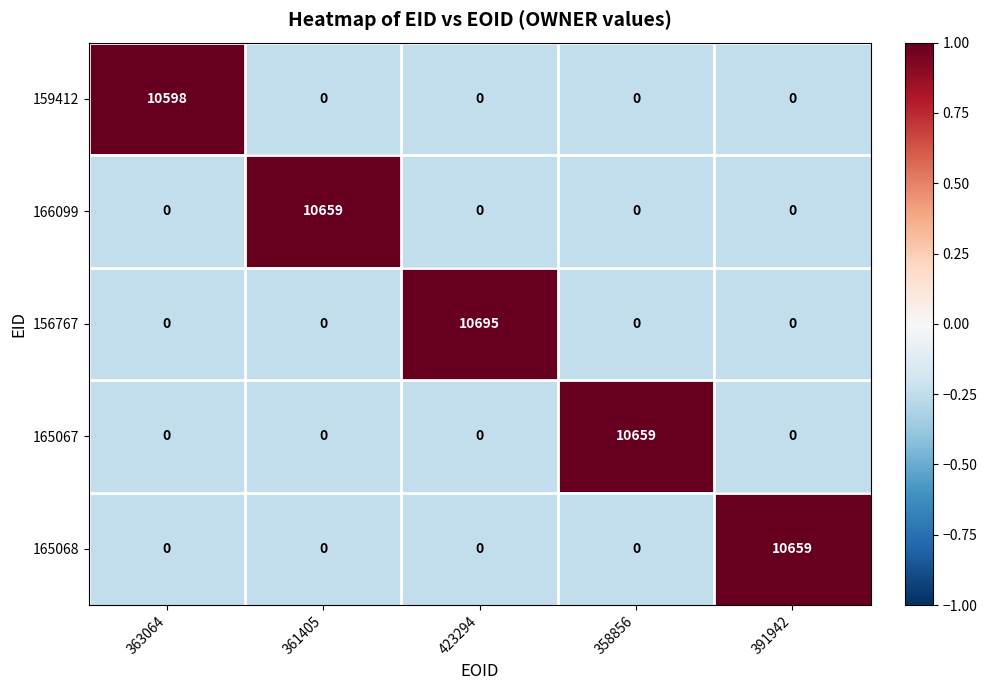

Which series has the largest total across all categories?

156767